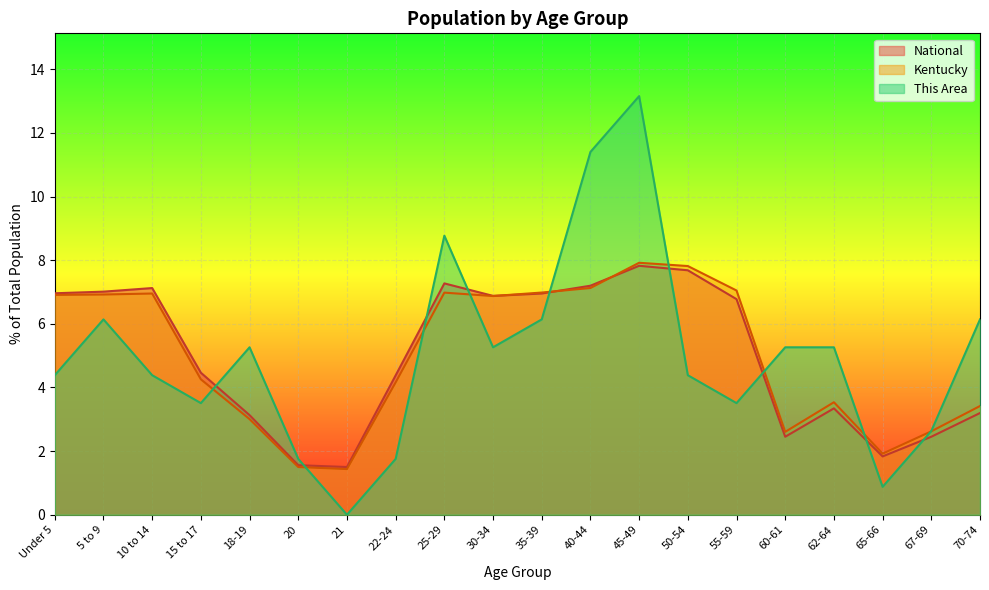

At which label is National closest to 4?

22-24